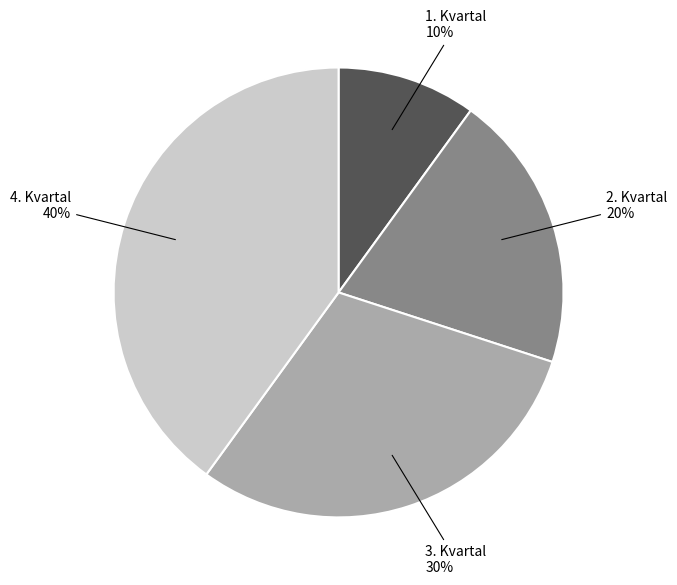

To the nearest percent, what is the difference between the 2. Kvartal and 3. Kvartal slice percentages?

10%